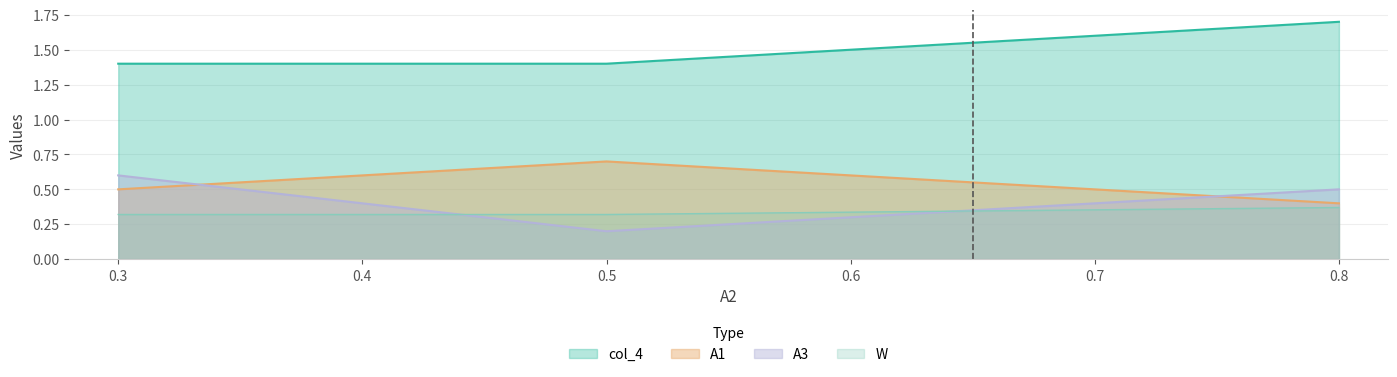

At which label does W reach its peak?

0.8